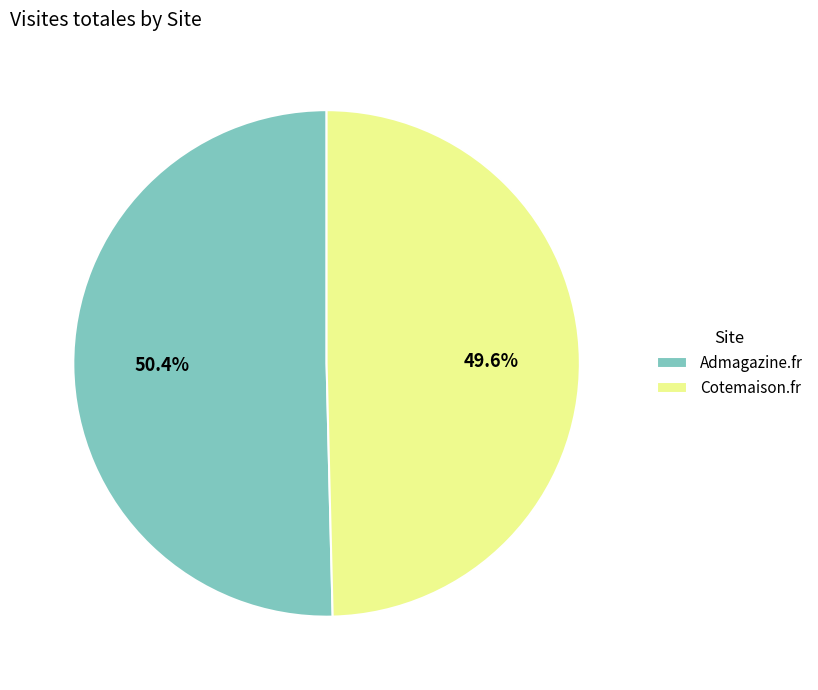

Does any single category account for the majority?

Yes